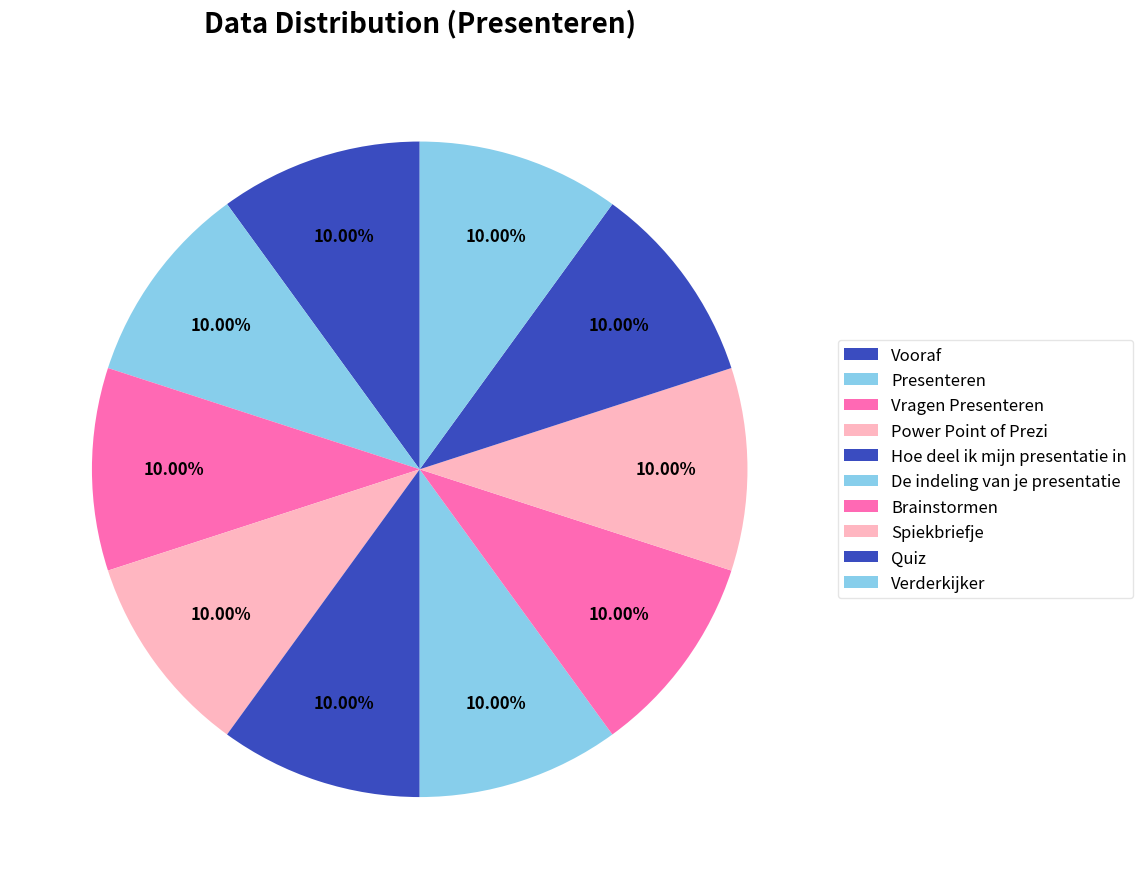

Rank the categories by value from lowest to highest.

Vooraf, Presenteren, Vragen Presenteren, Power Point of Prezi, Hoe deel ik mijn presentatie in, De indeling van je presentatie, Brainstormen, Spiekbriefje, Quiz, Verderkijker